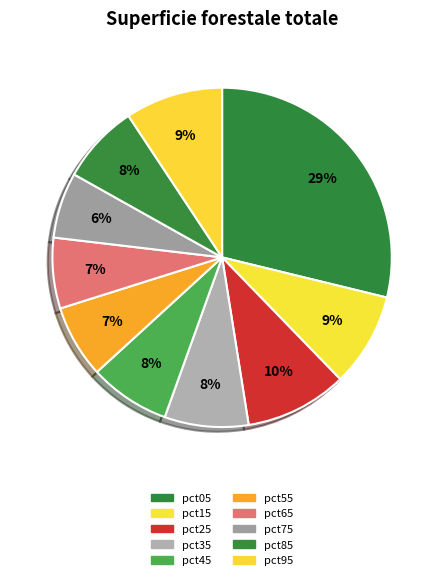

What percentage is the pct65 slice, to the nearest percent?

7%